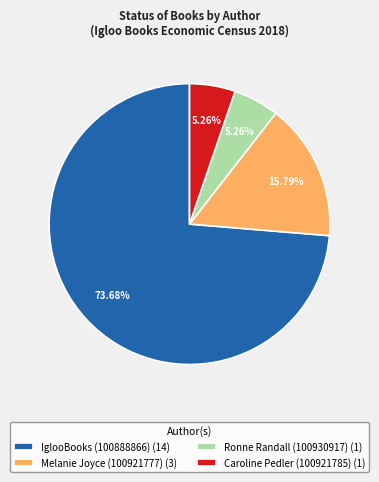

Combined, do Melanie Joyce (100921777) and Ronne Randall (100930917) account for over 50%?

No